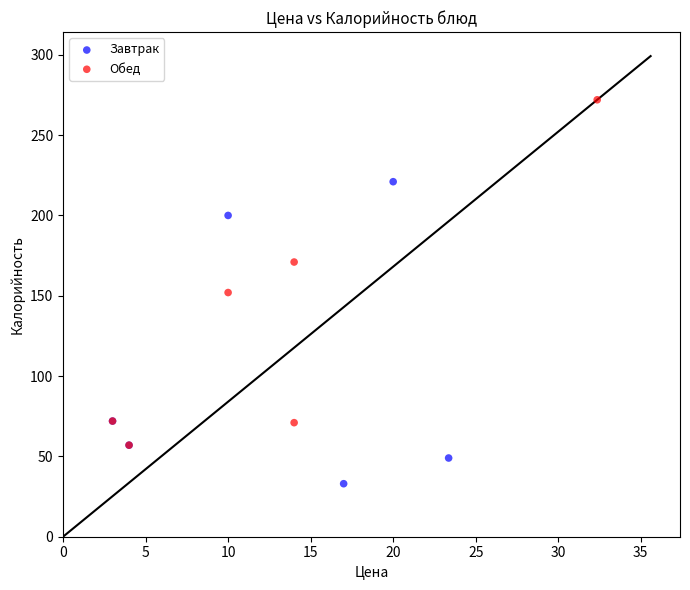

Which series has the widest spread of Y values?

Обед